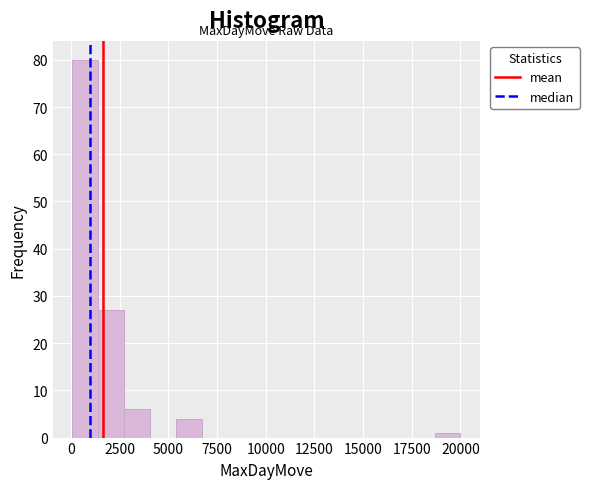

Around what value on the x-axis is the tallest bar? Give the approximate position of its centre, as read against the axis.

500